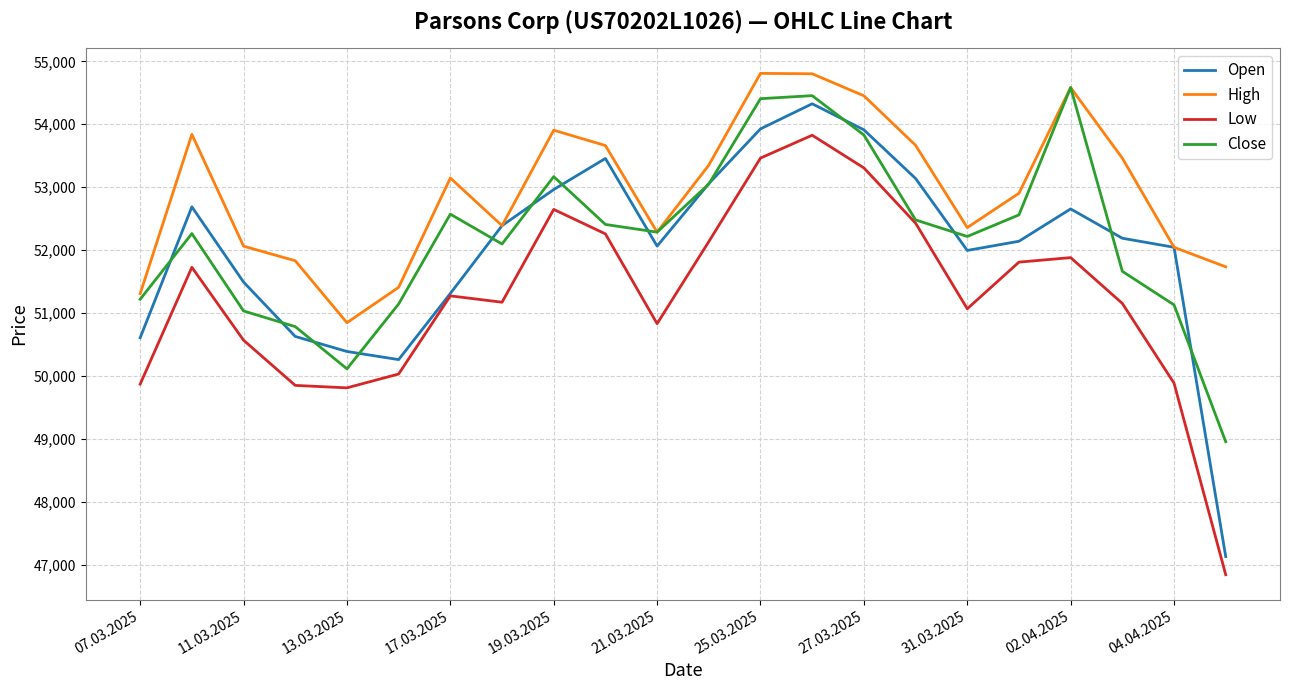

What is the difference between the second highest and second lowest values in the Open series?

3667